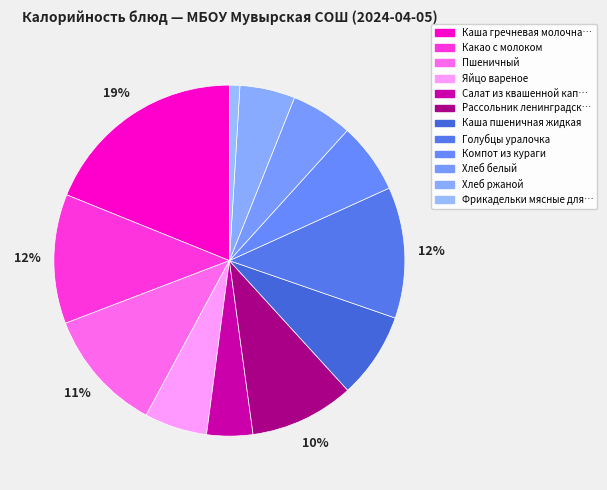

How many slices are in this pie chart?

12